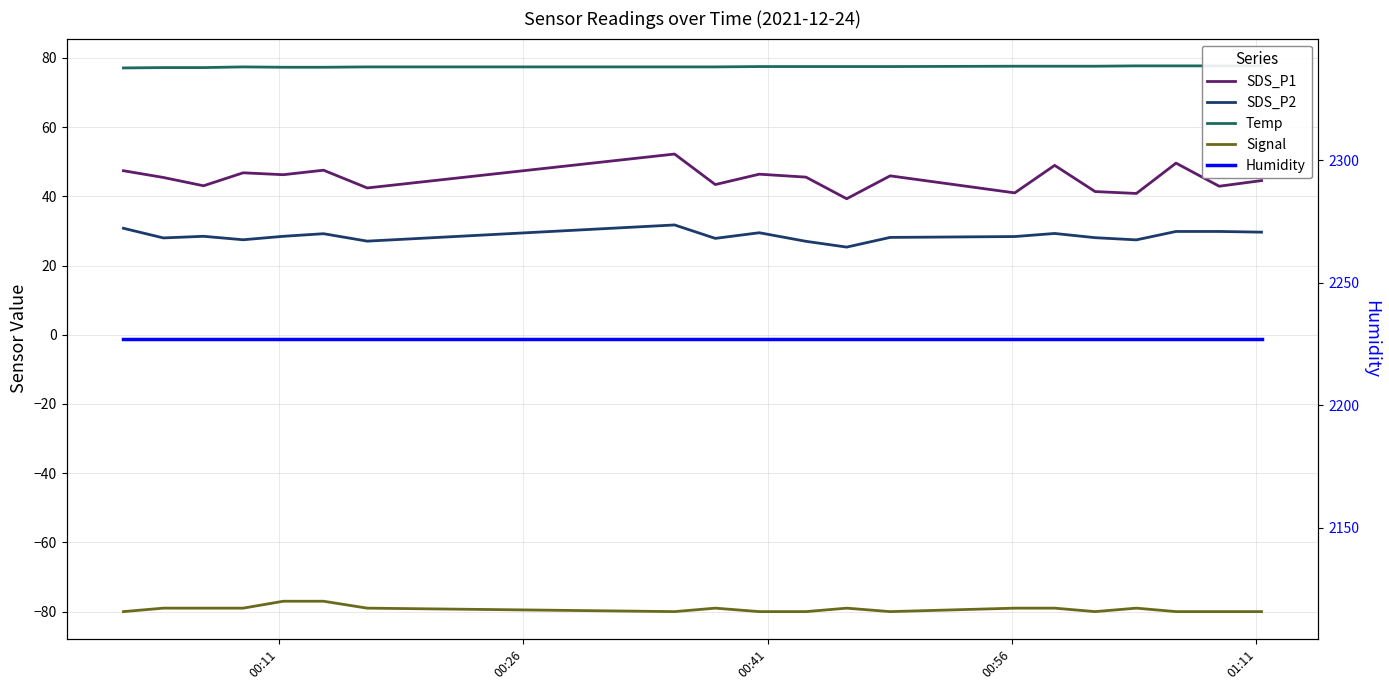

What is the value of the SDS_P2 point at the 8th from the left?

31.7